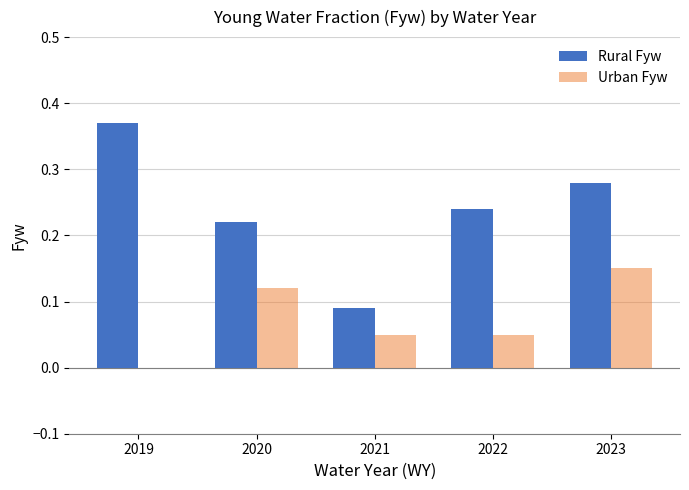

Between 2021 and 2022, which series saw the biggest shift?

Rural Fyw